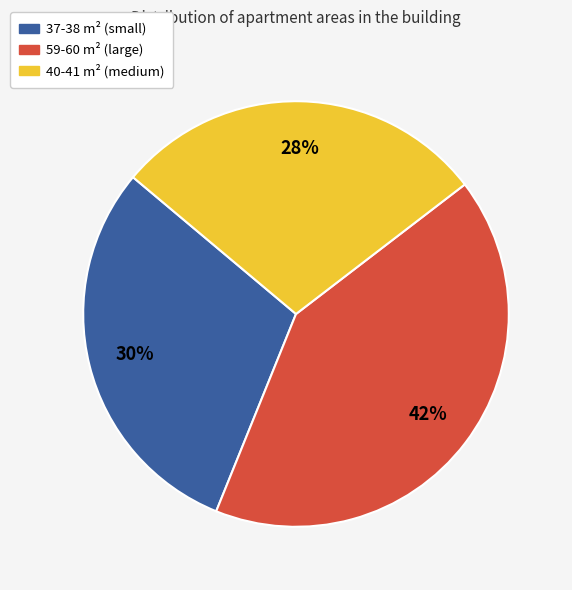

To the nearest percent, what is the average slice percentage?

33%